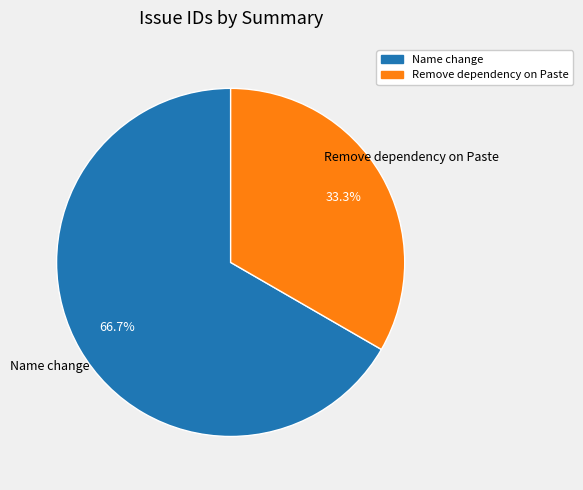

Does Name change represent more than half of the total?

Yes